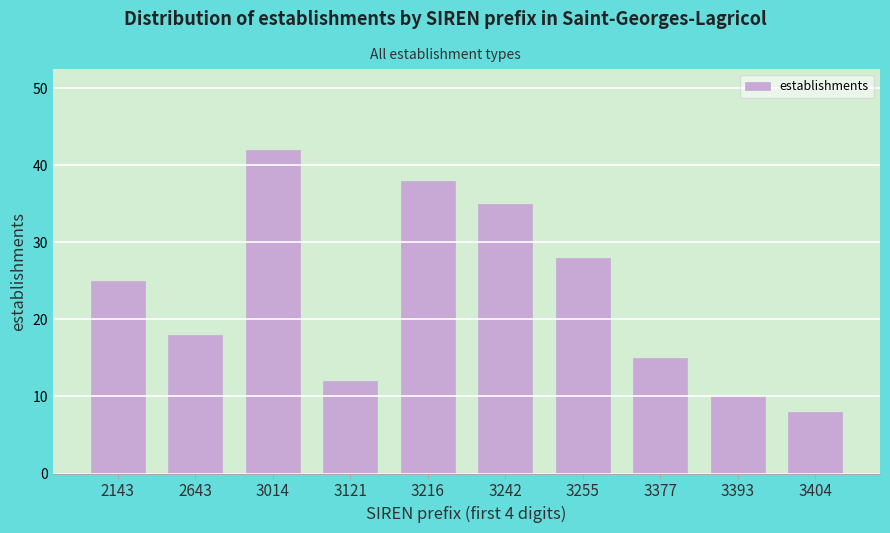

Reading right to left, extract all data points from this chart.

8	10	15	28	35	38	12	42	18	25